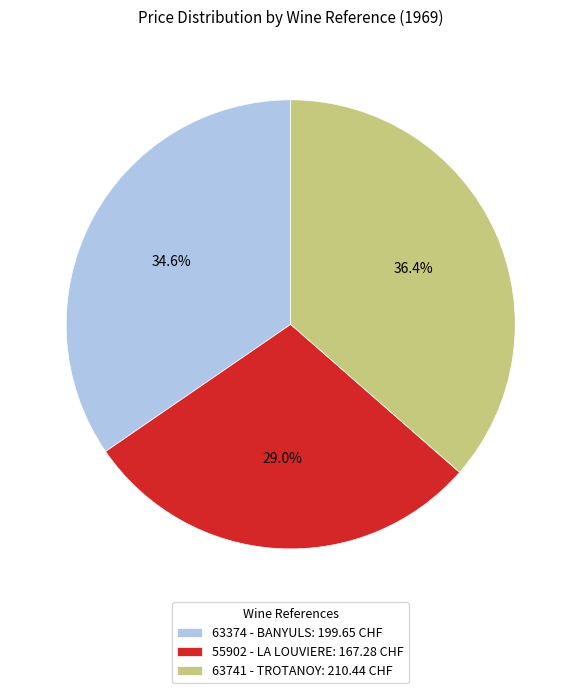

Is 55902 - LA LOUVIERE the majority of the pie?

No